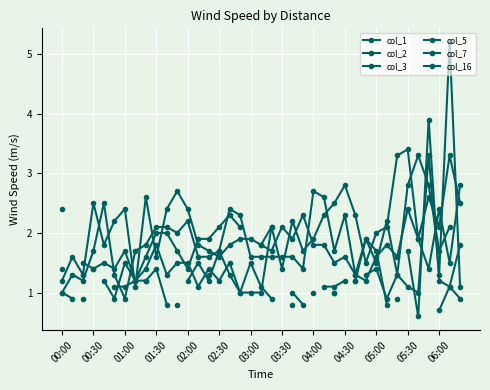

What is the difference between the second highest and second lowest values in the col_3 series?

1.0